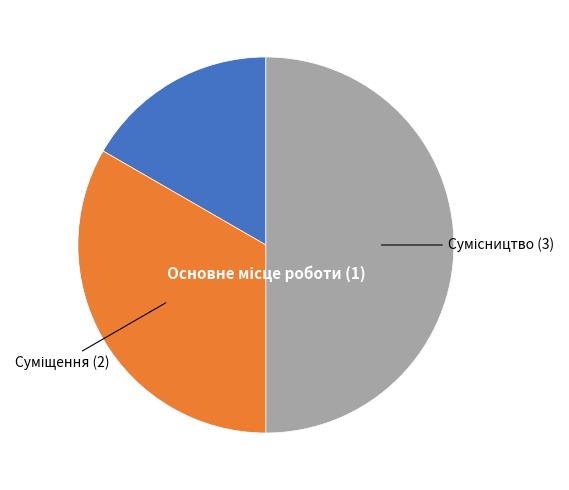

Which slice is the largest?

Сумісництво